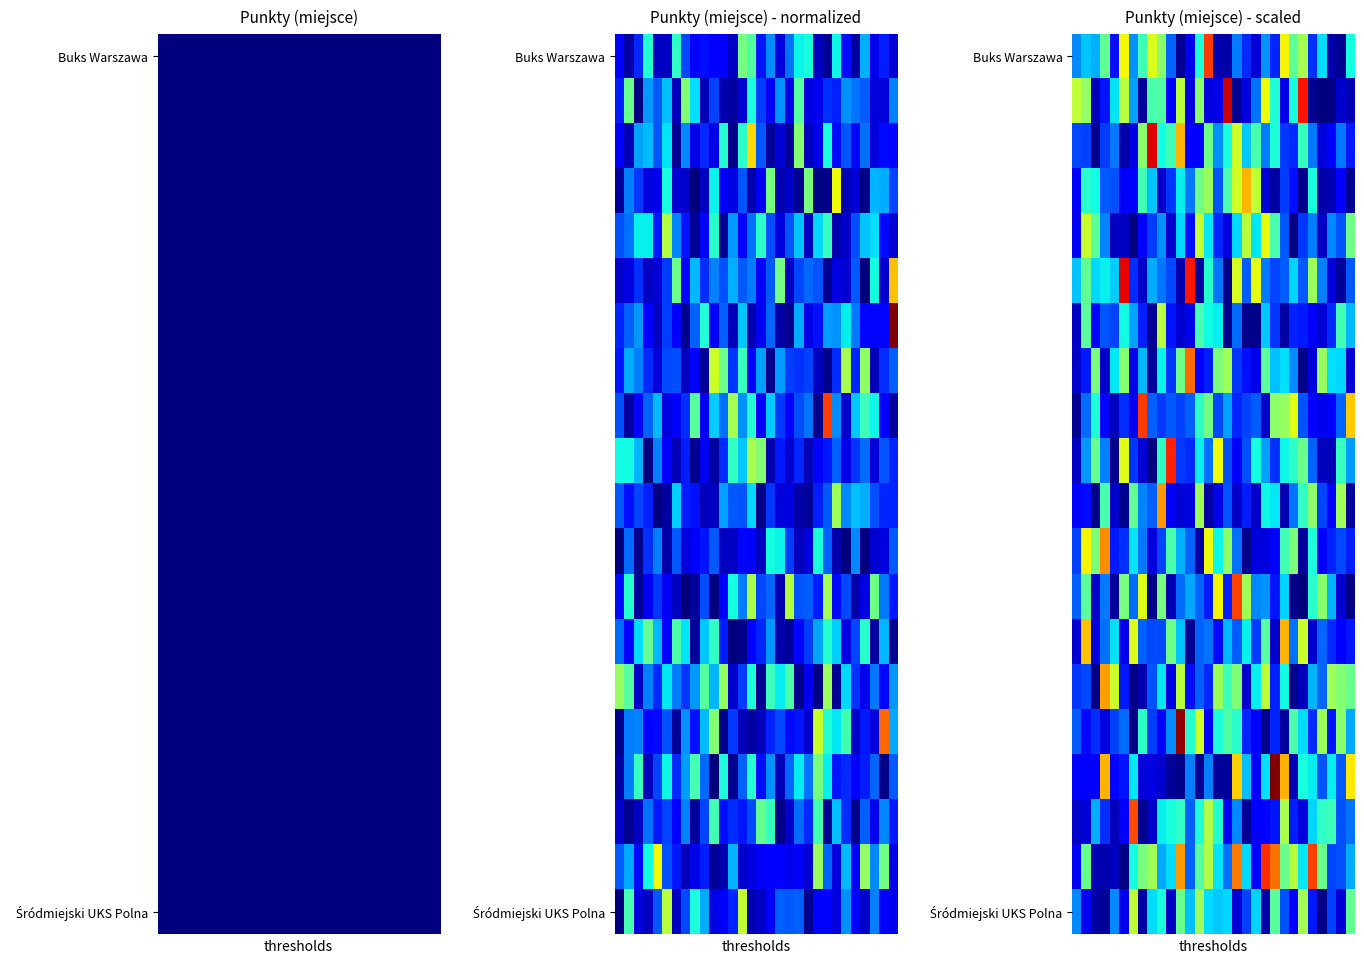

At how many categories does at least one series exceed 0?

30